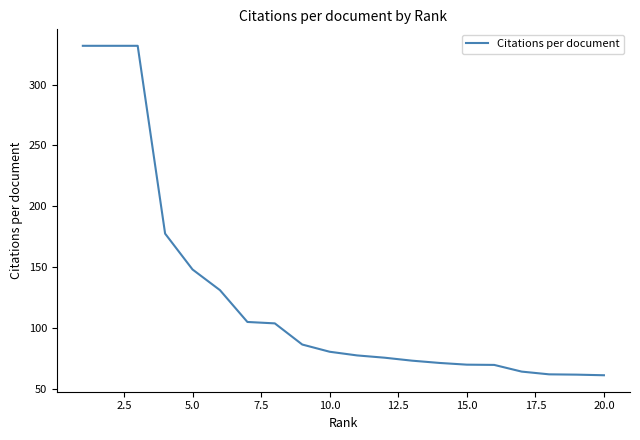

What is the average value?

125.6